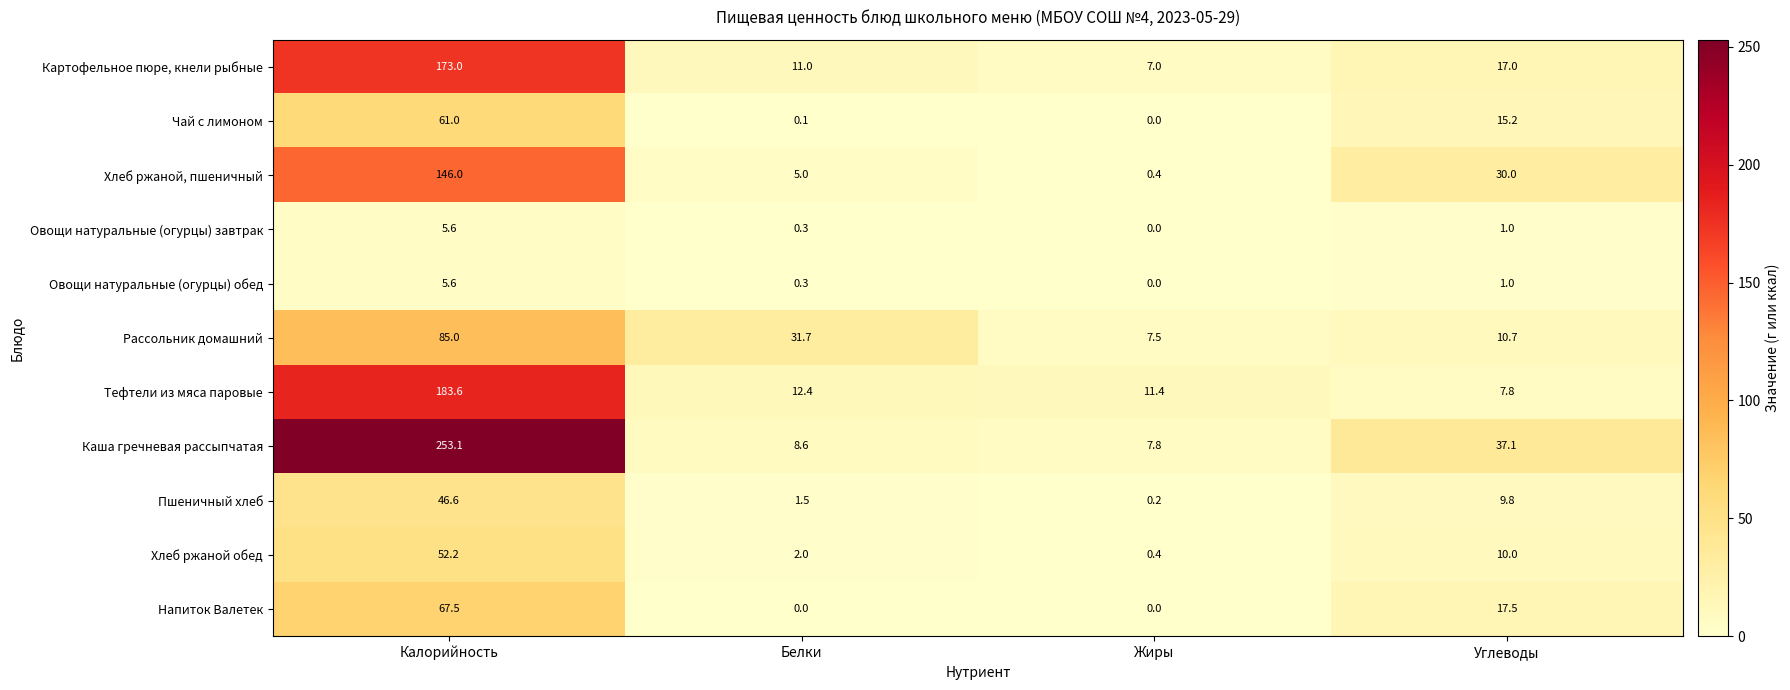

What is the spread (max minus min) of values at Калорийность?

247.5